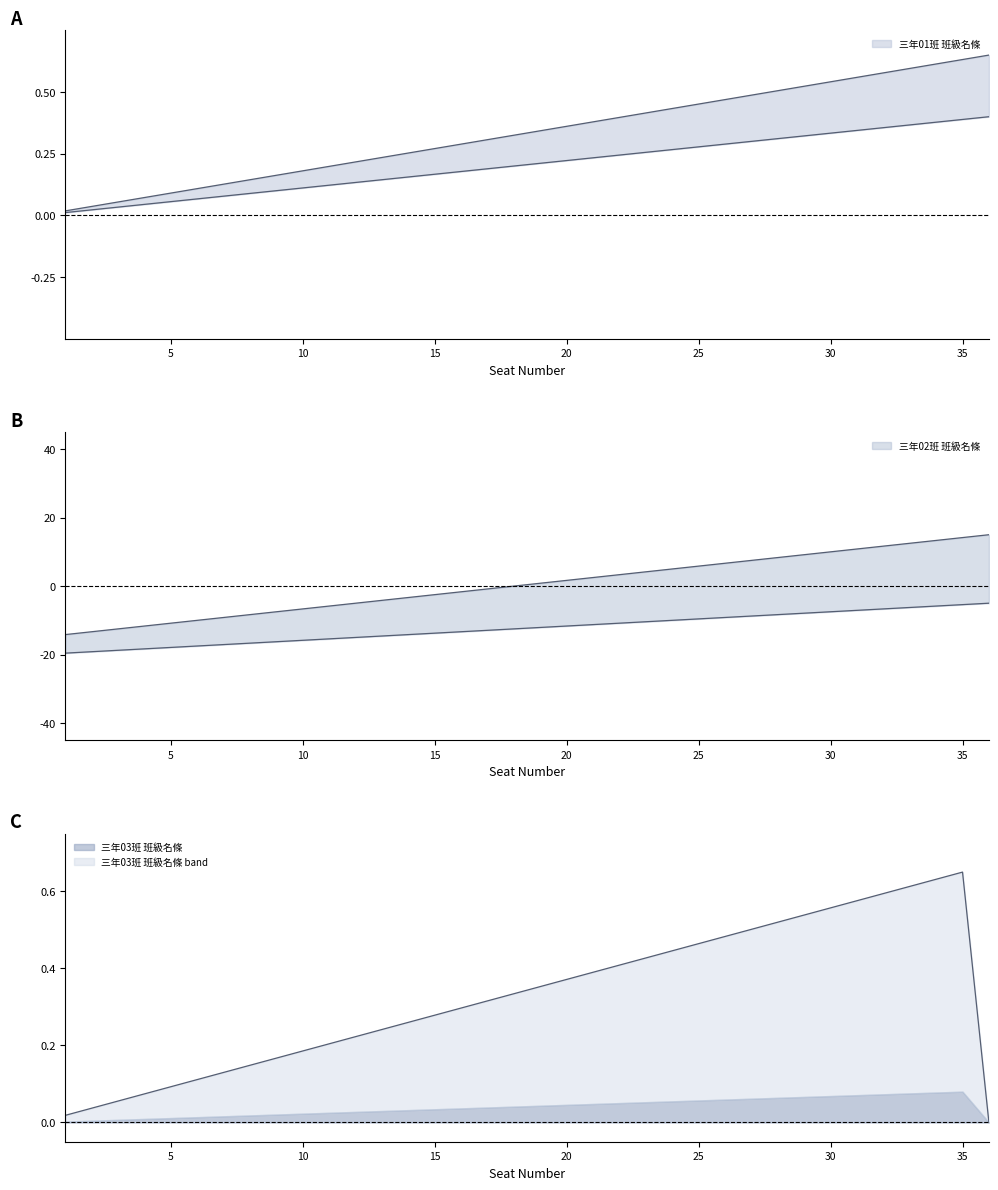

Rank the categories by 三年01班 班級名條 value from highest to lowest.

36, 35, 34, 33, 32, 31, 30, 29, 28, 27, 26, 25, 24, 23, 22, 21, 20, 19, 18, 17, 16, 15, 14, 13, 12, 11, 10, 9, 8, 7, 6, 5, 4, 3, 2, 1